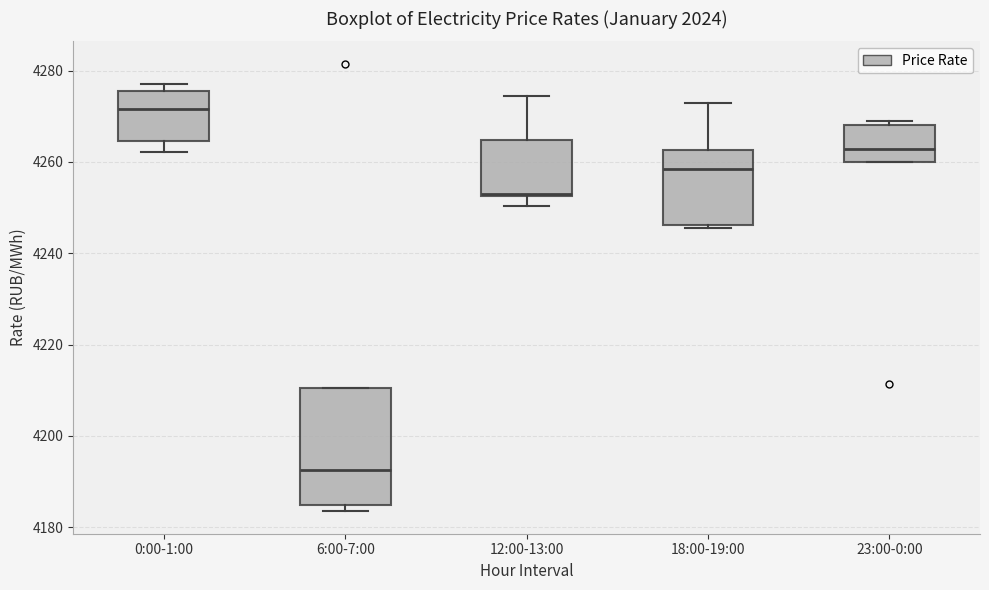

Which box is the tallest, from its lower edge to its upper edge?

6:00-7:00